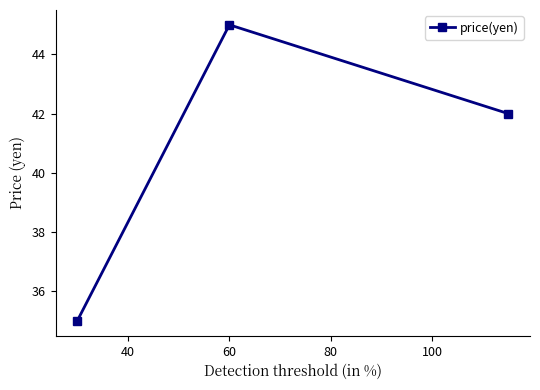

How many values are below 42?

1